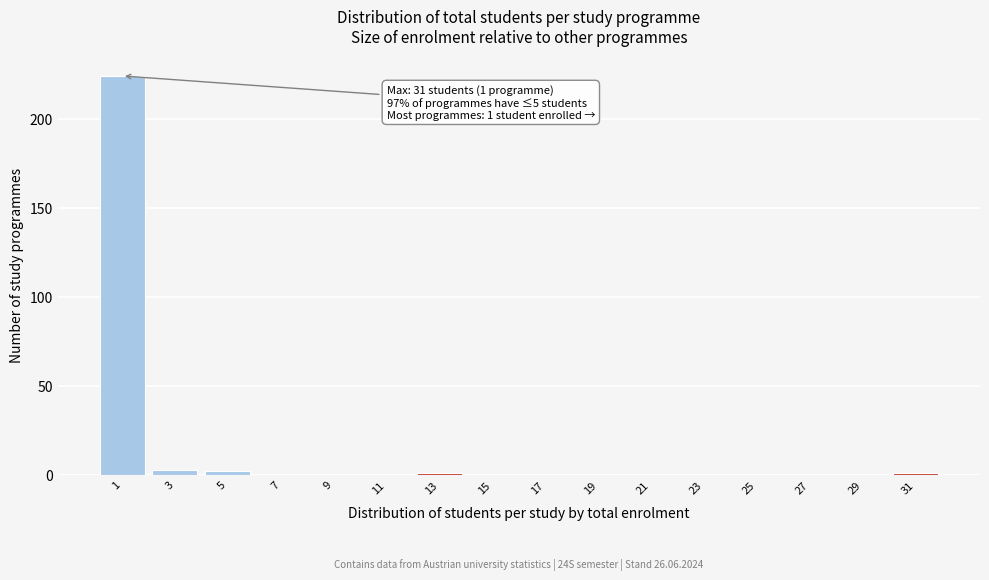

Reading left to right, transcribe all the data shown in this chart.

1=224	3=3	5=2	7=0	9=0	11=0	13=1	15=0	17=0	19=0	21=0	23=0	25=0	27=0	29=0	31=1